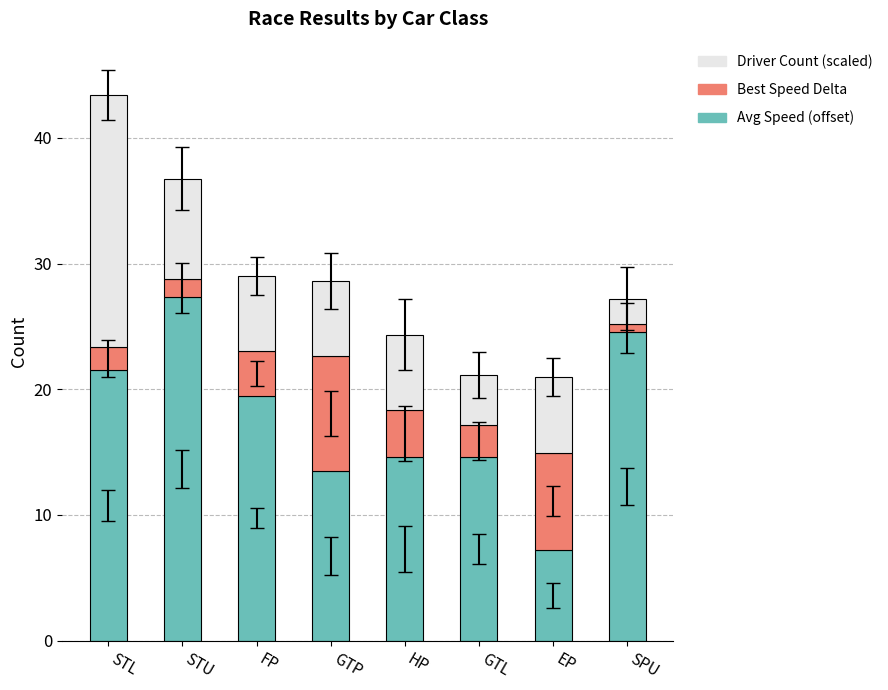

What is the average value of the Avg Speed (offset) series?

17.8